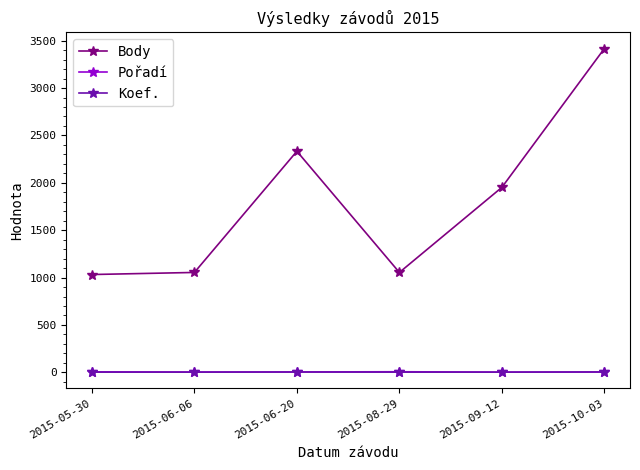

Count the Koef. values in the range 2 to 3.

5